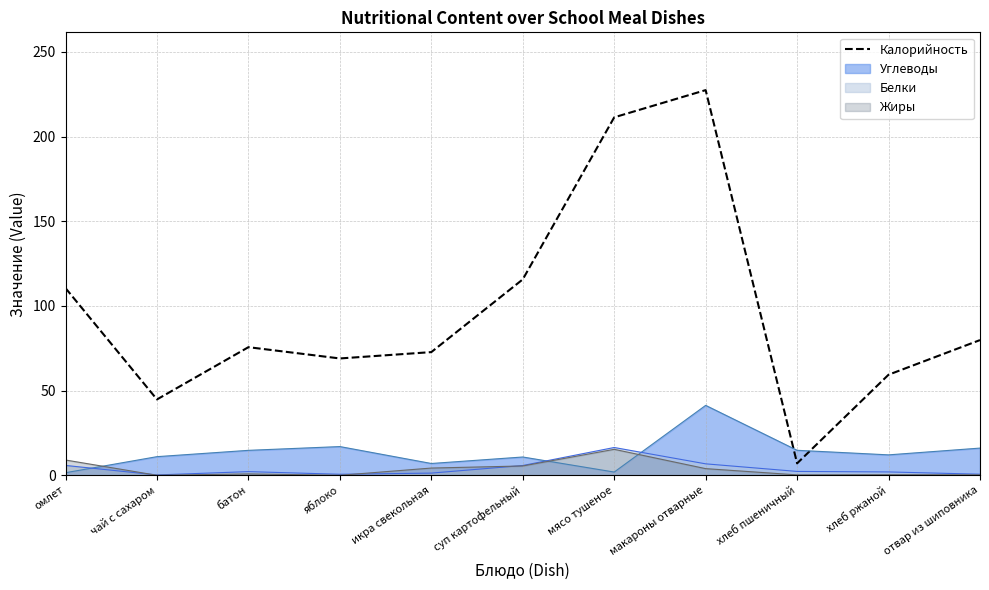

How many distinct data groups are displayed?

4